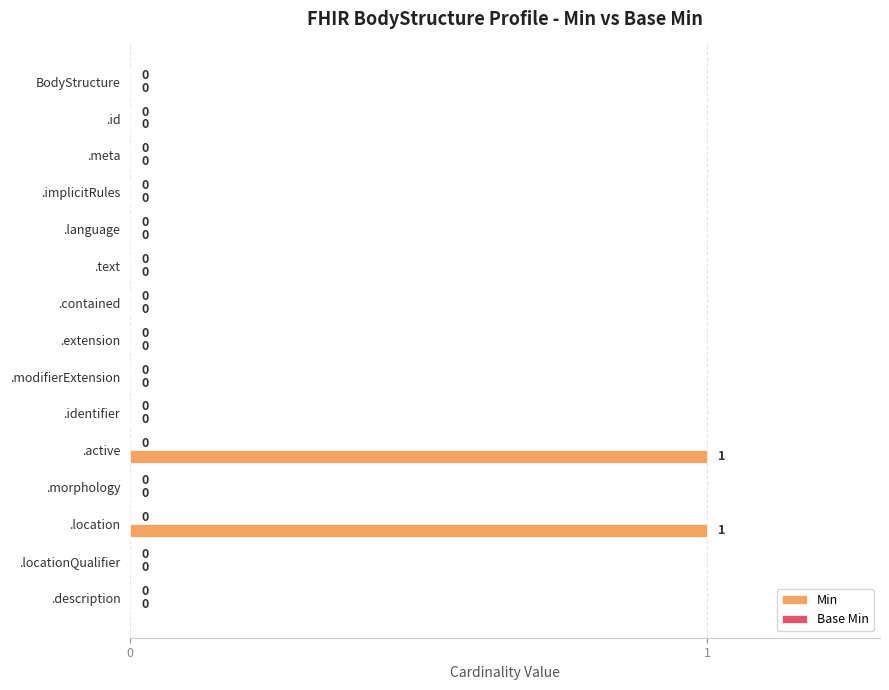

The chart shows a value of 2 at .active. True or false?

False